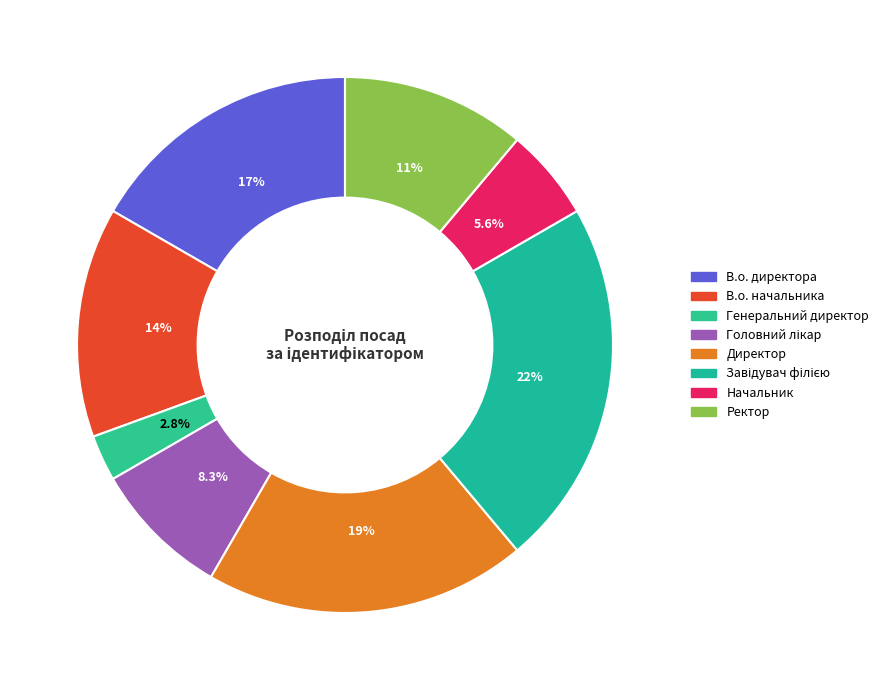

What is the total percentage of Завідувач філією and Генеральний директор?

25.0%